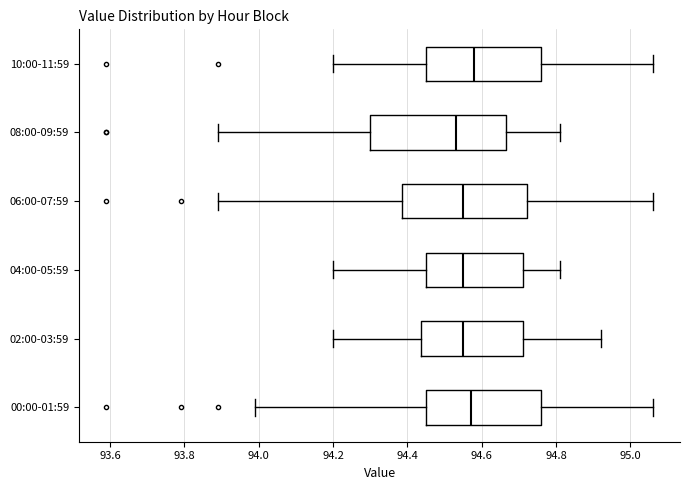

Reading bottom to top, read every box against the x-axis: the position of its median line, the range the box covers, and the ends of its whiskers. The values are not printed on the chart, so give them approximately, as read against the axis.

00:00-01:59: median 94.58, box 94.46 to 94.76, whiskers 94.00 to 95.06
02:00-03:59: median 94.56, box 94.44 to 94.72, whiskers 94.20 to 94.92
04:00-05:59: median 94.56, box 94.46 to 94.72, whiskers 94.20 to 94.82
06:00-07:59: median 94.56, box 94.38 to 94.72, whiskers 93.90 to 95.06
08:00-09:59: median 94.54, box 94.30 to 94.66, whiskers 93.90 to 94.82
10:00-11:59: median 94.58, box 94.46 to 94.76, whiskers 94.20 to 95.06